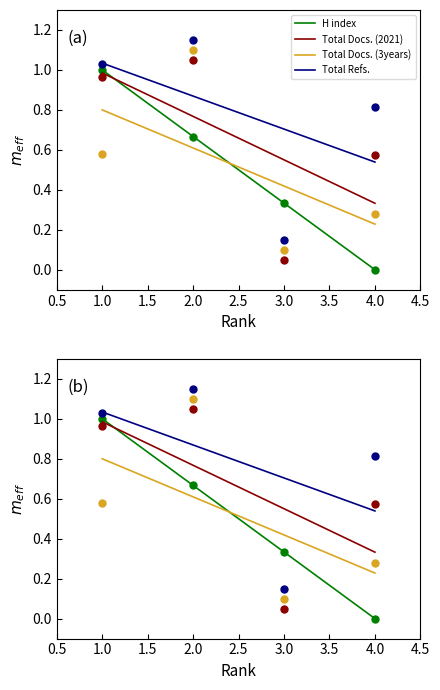

True or false: Total Docs. (3years) has a value of 0.3 at 2.

False